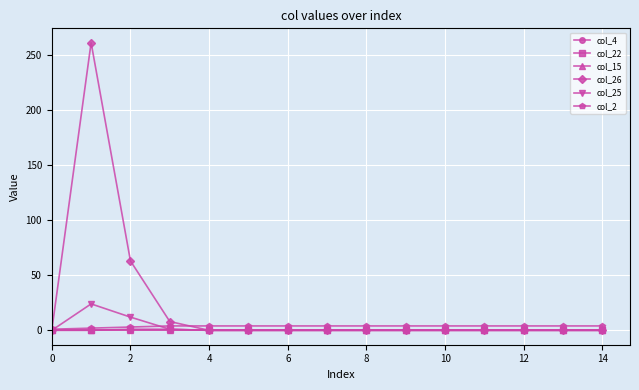

Which series has the largest range (max minus min)?

col_26